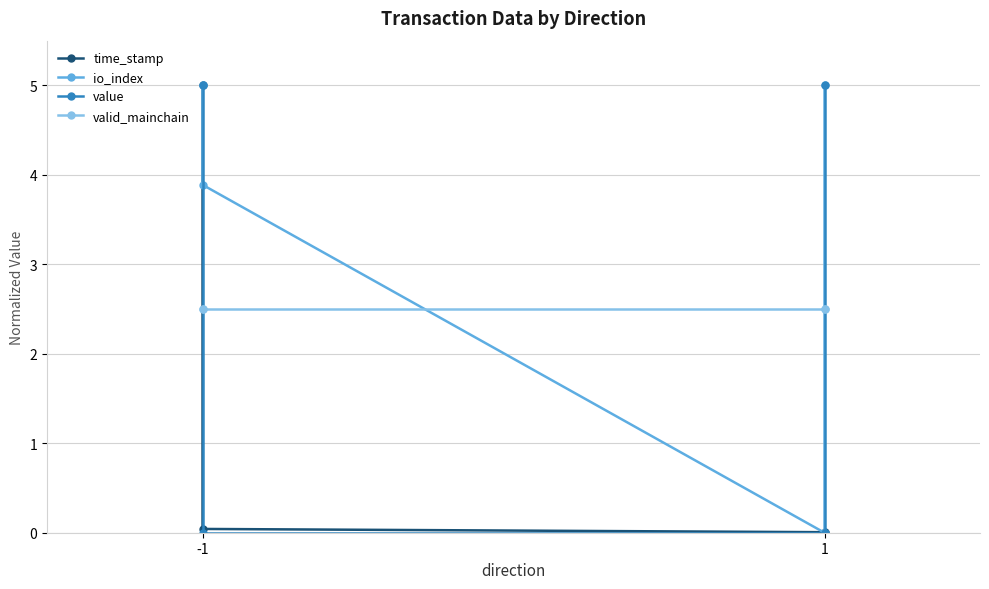

How many intersections are there between value and valid_mainchain?

2